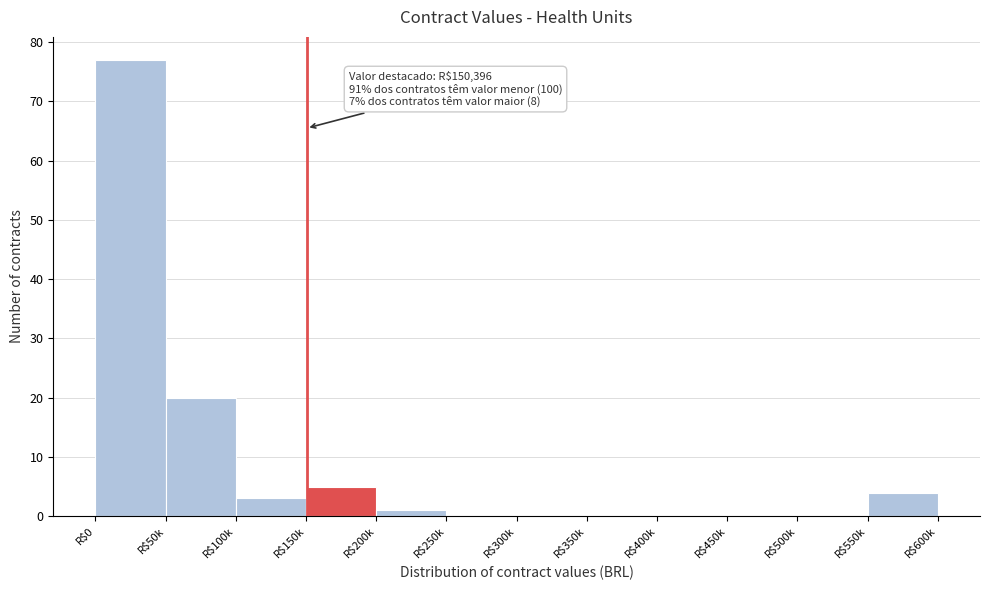

What is the sum of all values?

110